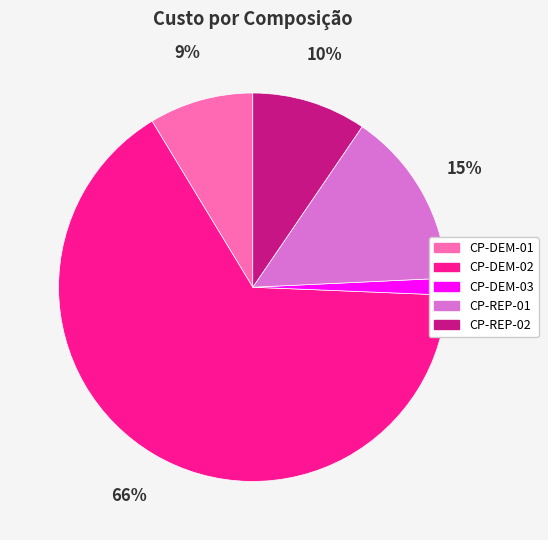

What is the smallest slice in the pie chart?

CP-DEM-03